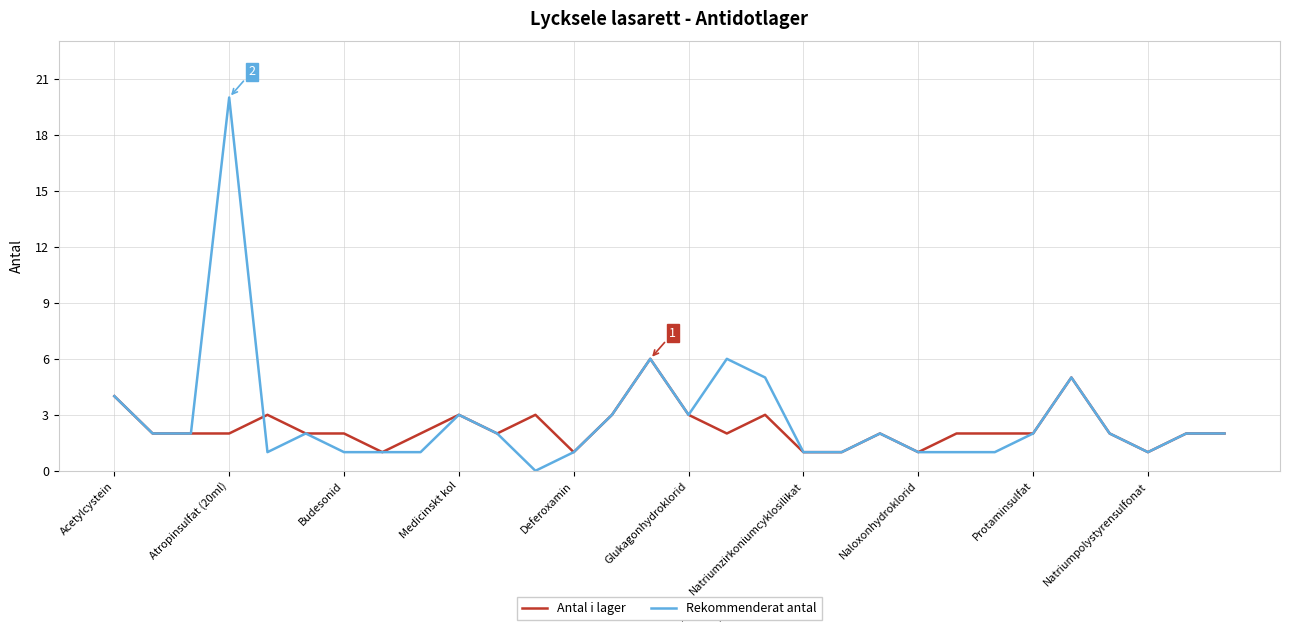

What are all the series names shown in the legend?

Antal i lager, Rekommenderat antal